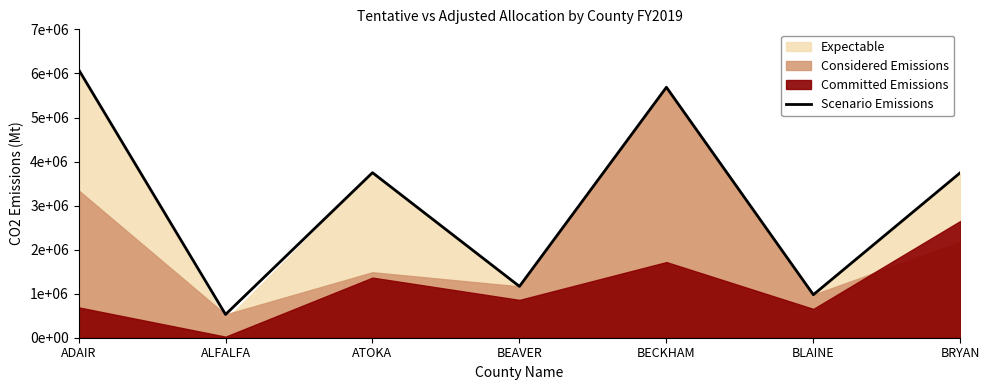

Reading left to right, what are all the values shown in this chart?

ADAIR=6089426	ALFALFA=528415	ATOKA=3748037	BEAVER=1165853	BECKHAM=5687542	BLAINE=976665	BRYAN=3748037